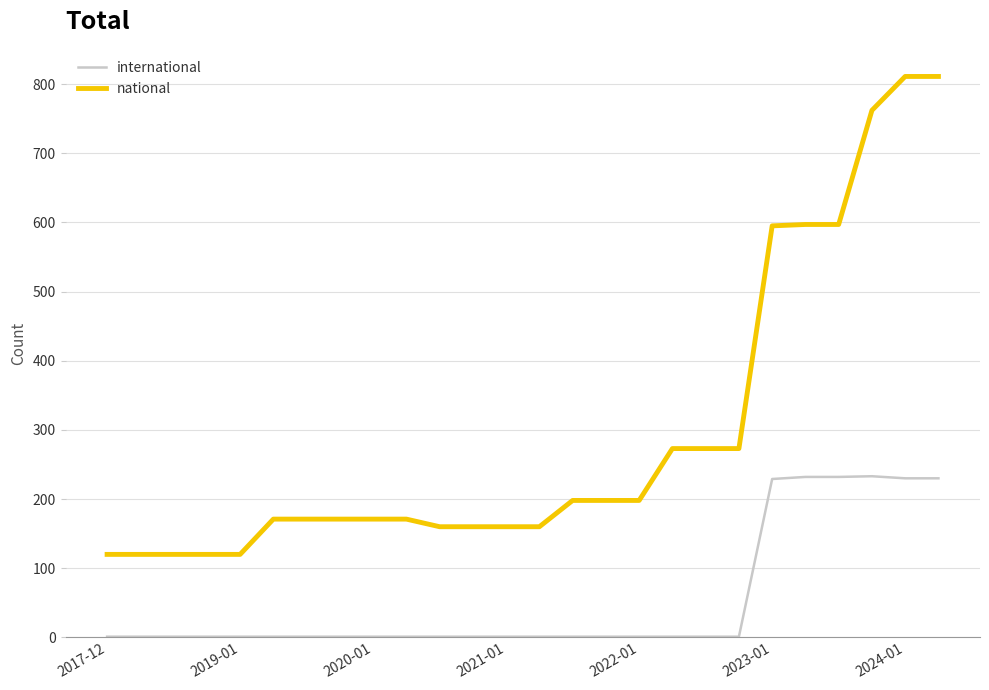

List the series in order of their overall mean, lowest first.

international, national